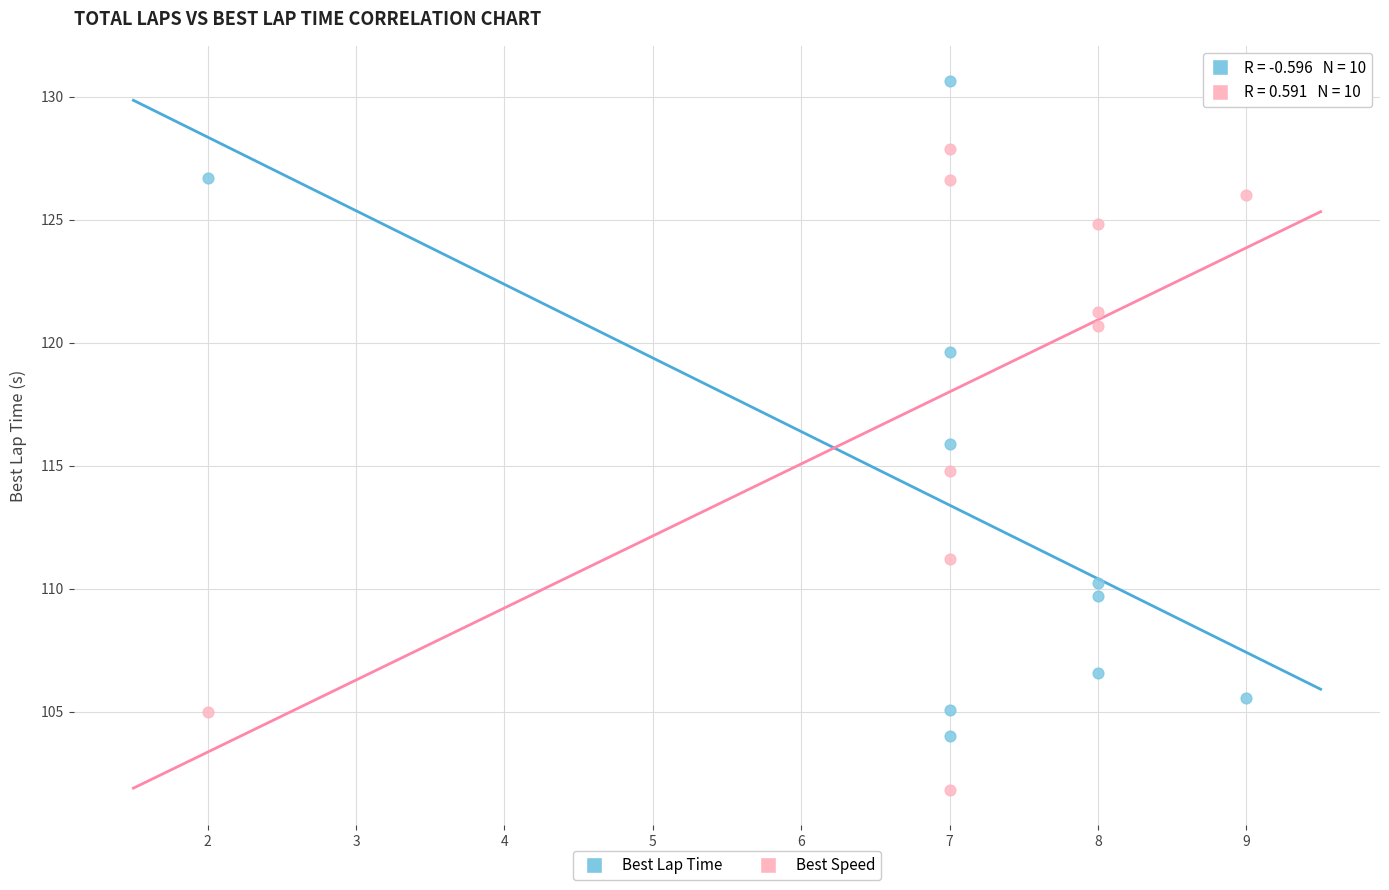

Across all data points, what is the range of Y values (max minus min)?

28.8